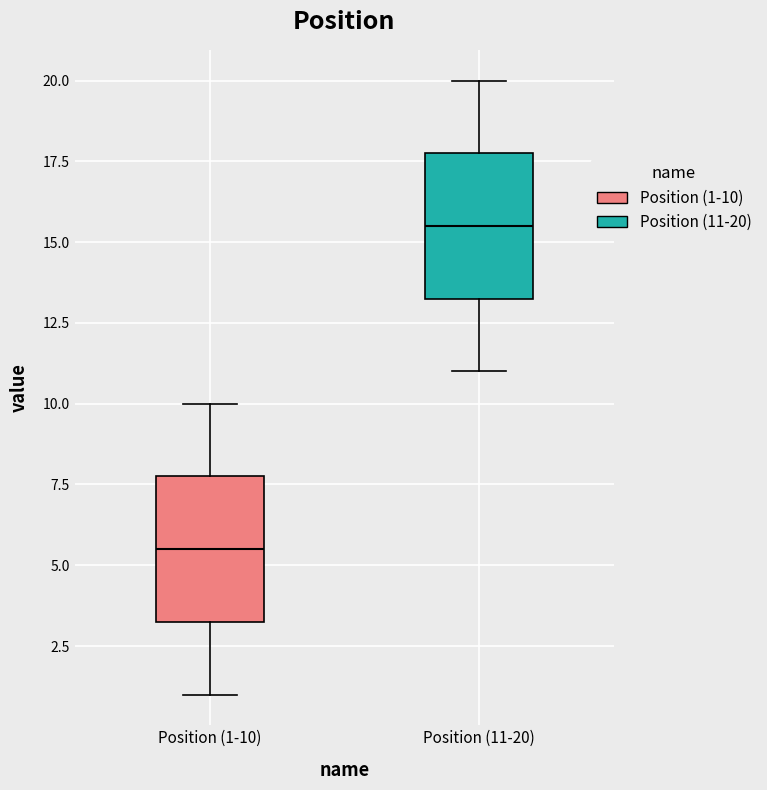

Which box has the highest median line?

Position (11-20)